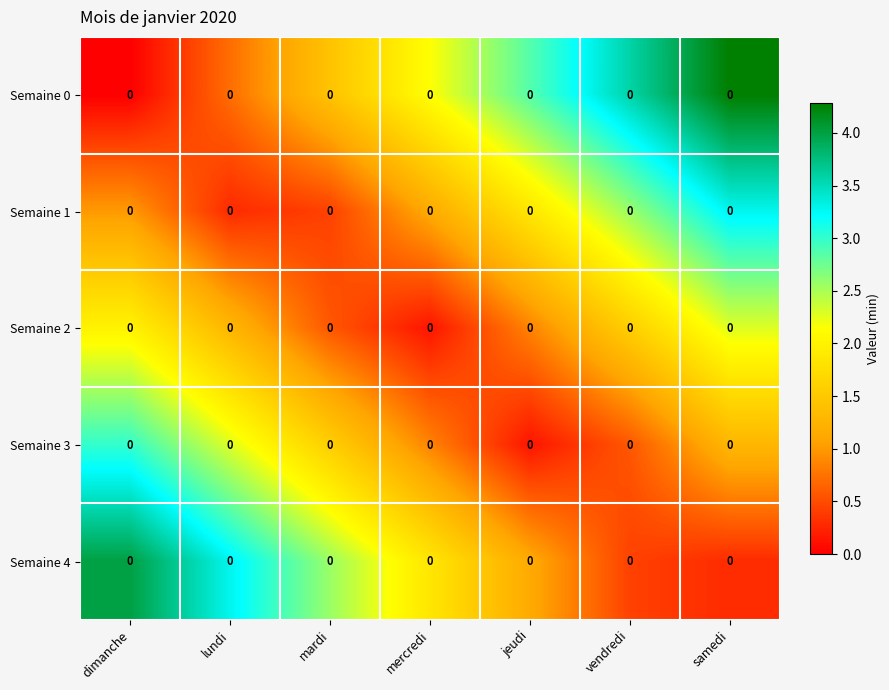

Which category has the highest value in the Semaine 4 series?

dimanche